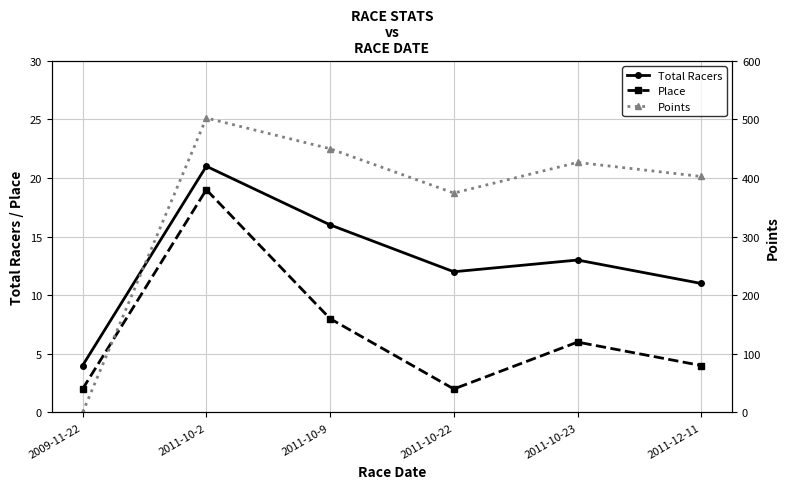

What is the difference between the Total Racers values at 2009-11-22 and 2011-10-2?

17